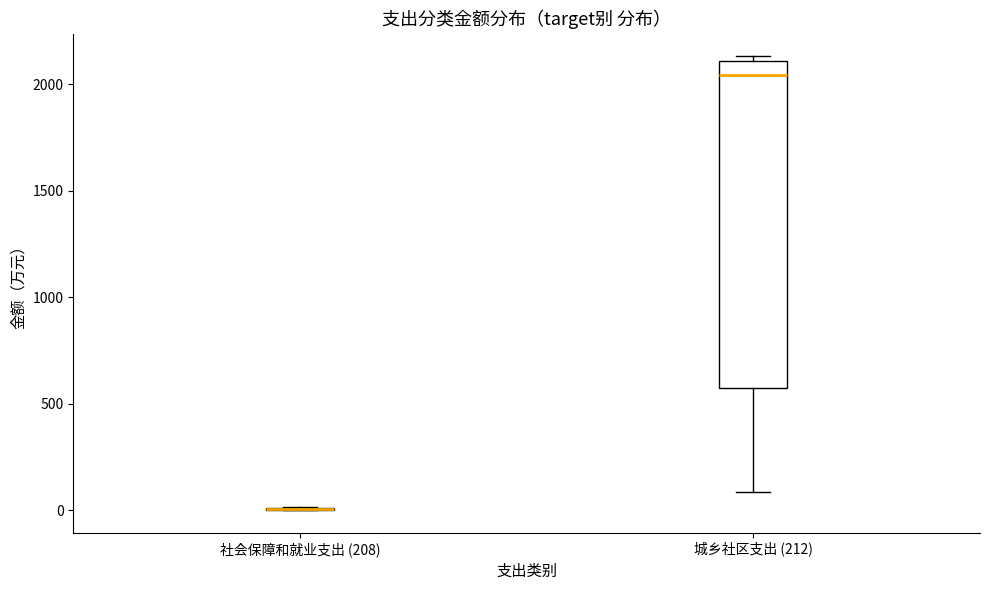

Reading left to right, read every box against the y-axis: the position of its median line, the range the box covers, and the ends of its whiskers. The values are not printed on the chart, so give them approximately, as read against the axis.

社会保障和就业支出 (208): box collapsed to a line at 0, whiskers 0 to 0
城乡社区支出 (212): median 2050, box 600 to 2100, whiskers 100 to 2150